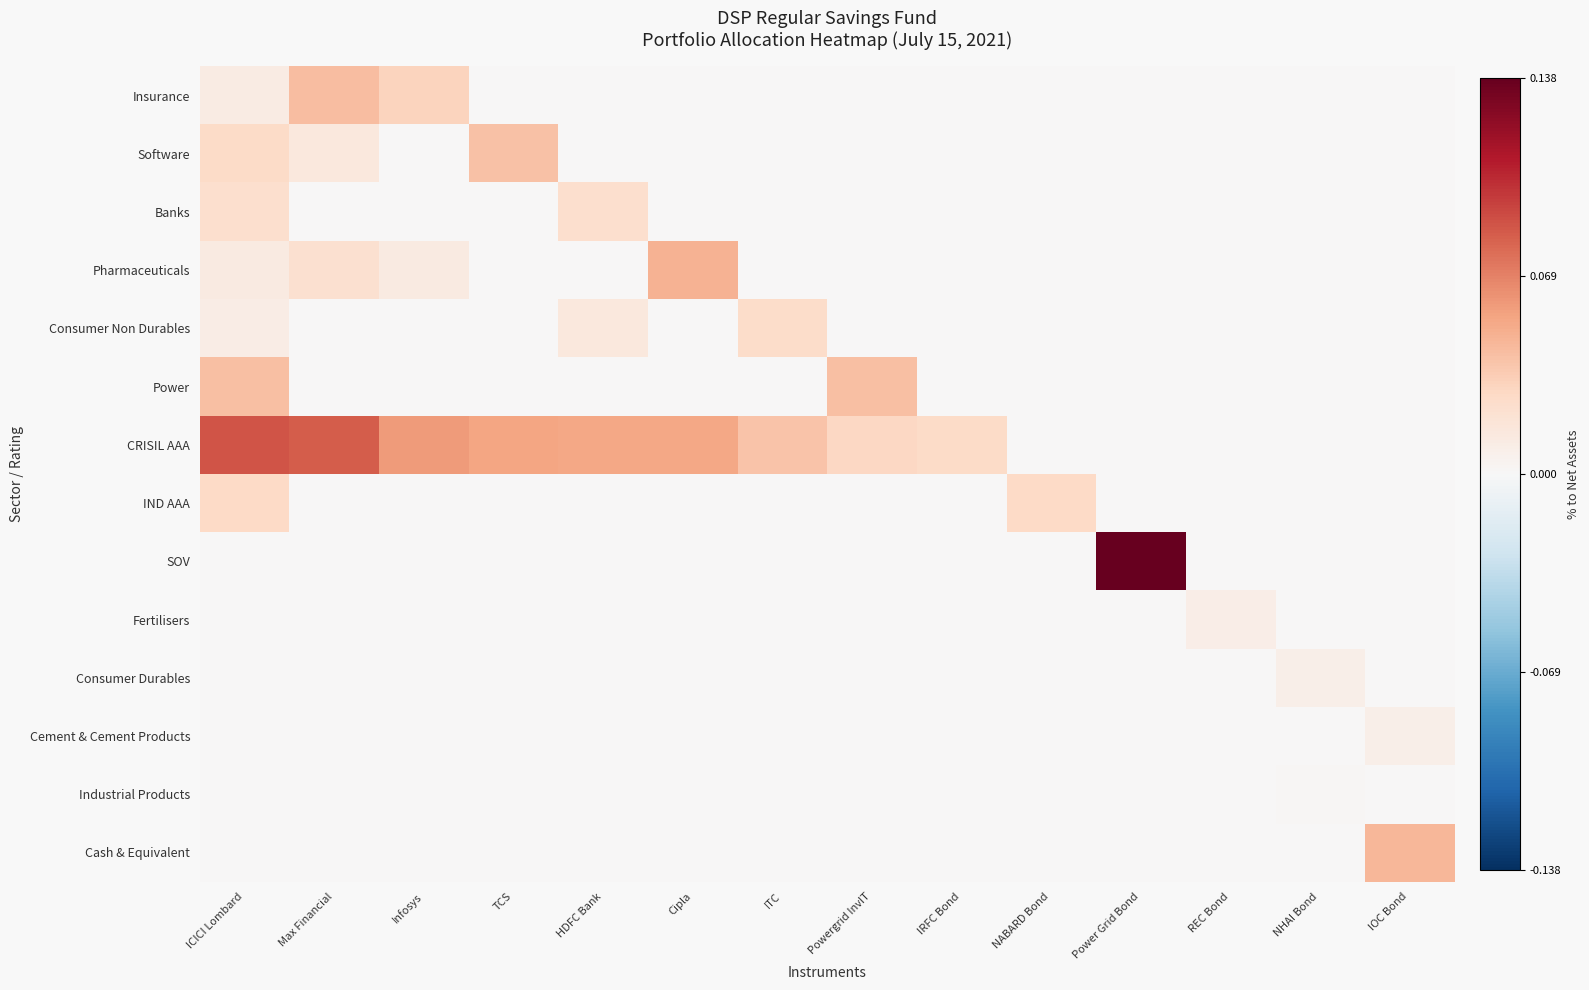

Rank the series at IRFC Bond from highest to lowest value.

CRISIL AAA, Insurance, Software, Banks, Pharmaceuticals, Consumer Non Durables, Power, IND AAA, SOV, Fertilisers, Consumer Durables, Cement & Cement Products, Industrial Products, Cash & Equivalent